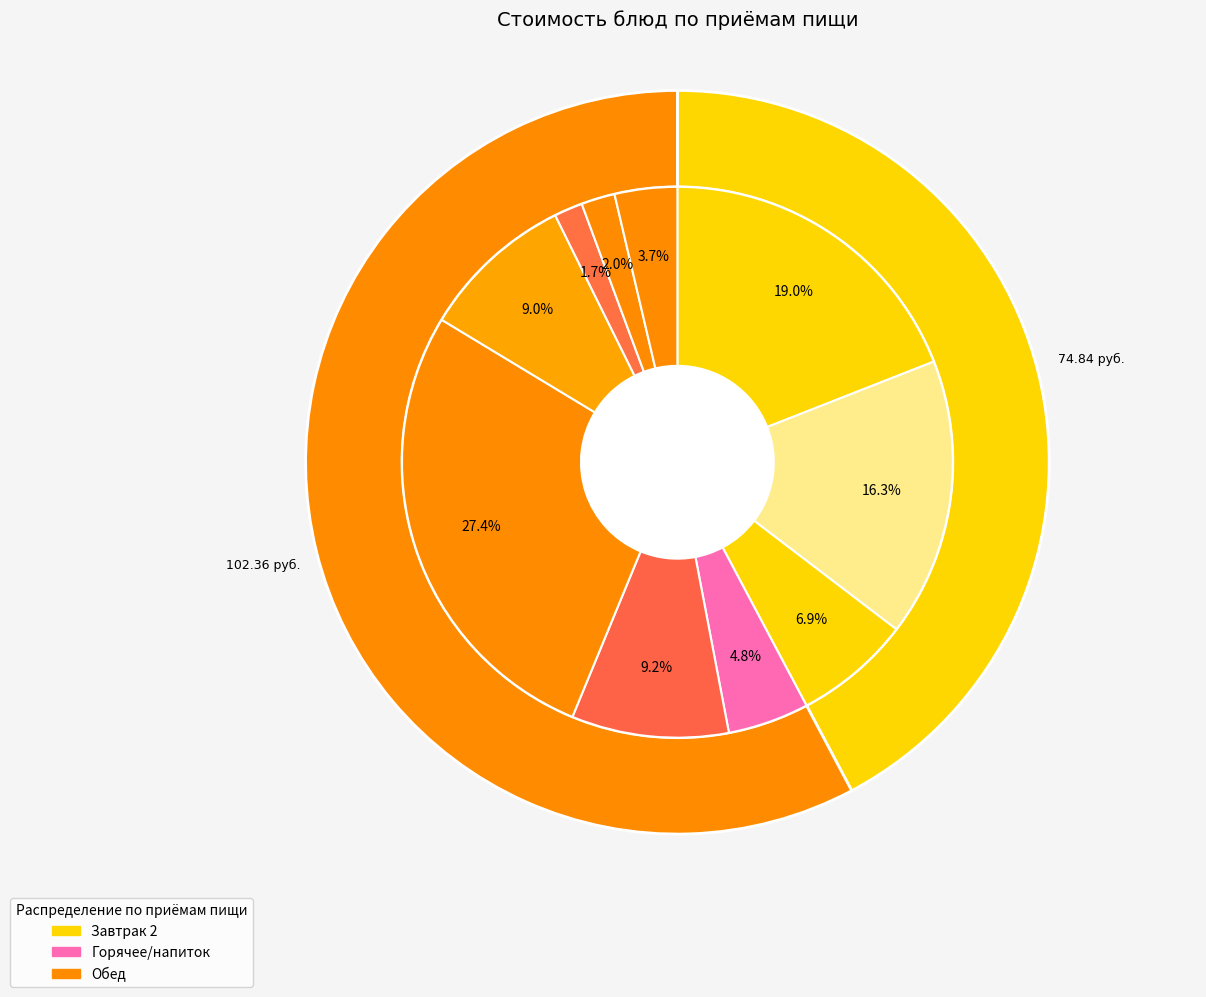

Count the number of slices in the pie.

10